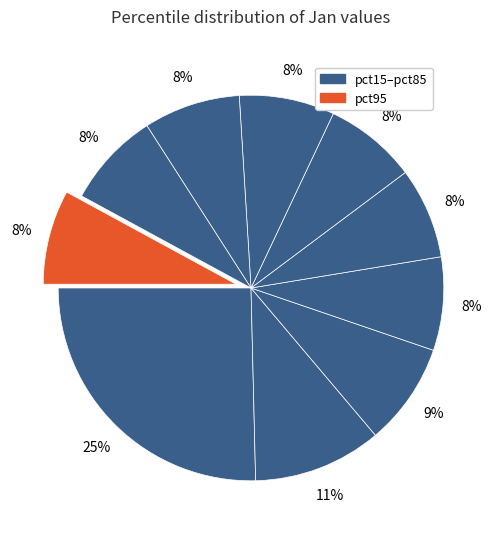

How many segments does this pie chart have?

10